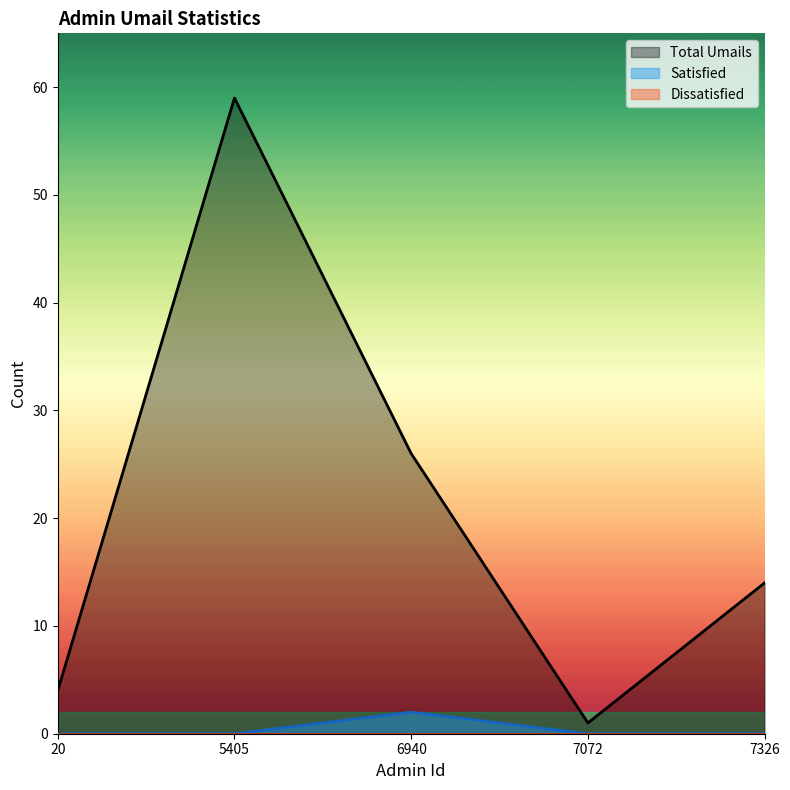

The value of Total Umails at 7326 is 14. True or false?

True